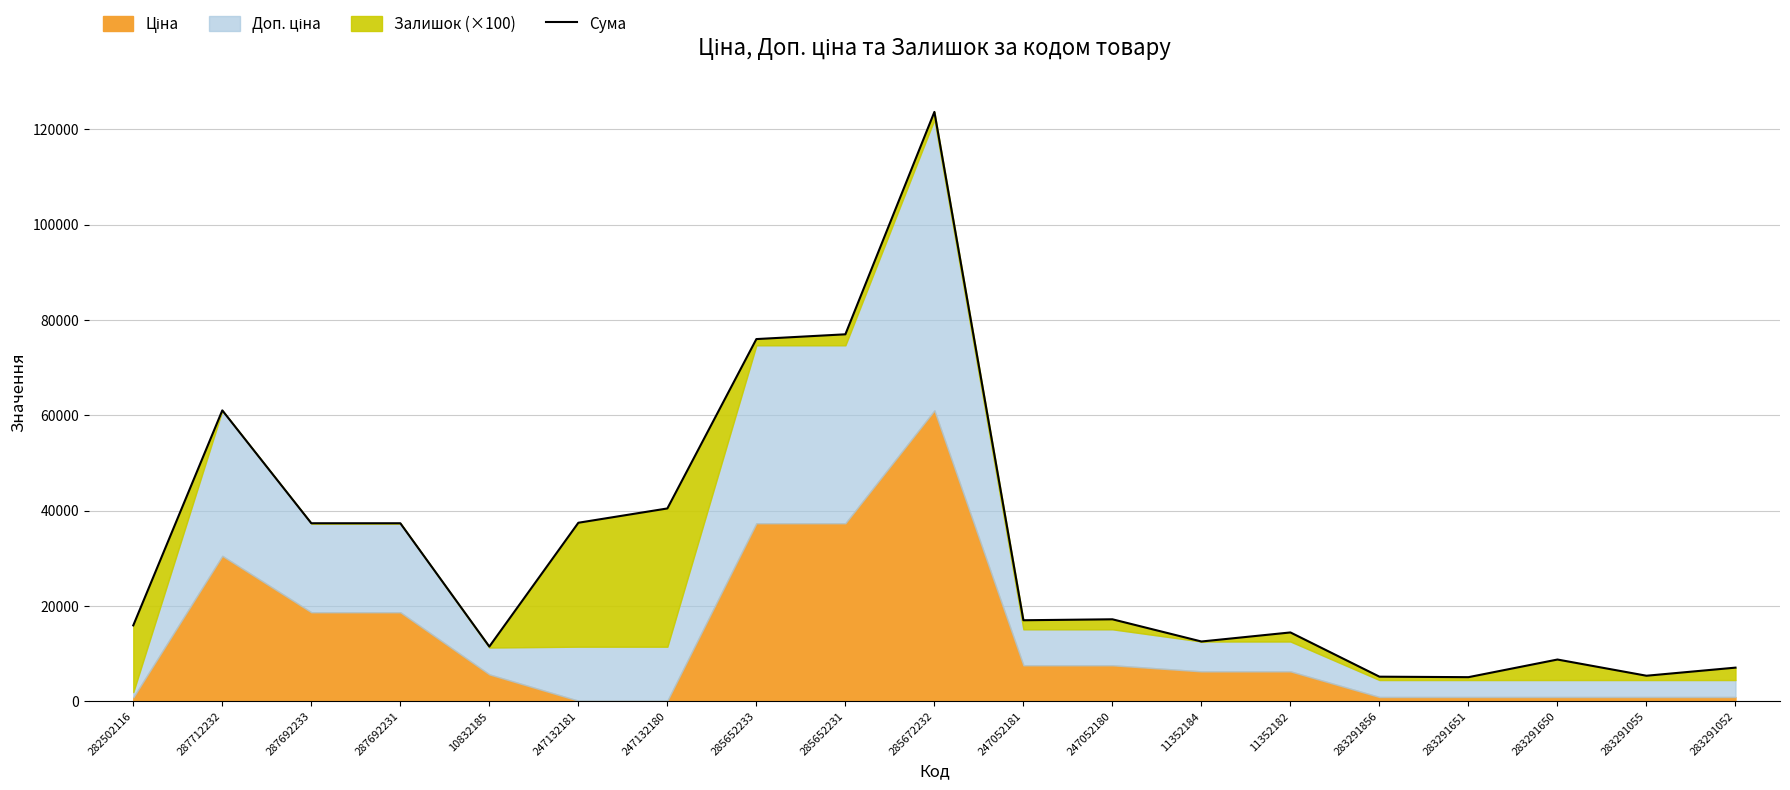

Reading right to left, list all the values displayed in this chart.

283291052=7049.6	283291055=5349.6	283291650=8749.6	283291651=5049.6	283291856=5149.6	11352182=14433.4	11352184=12533.4	247052180=17191.8	247052181=16991.8	285672232=123649.4	285652231=76986.0	285652233=75986.0	247132180=40447.3	247132181=37447.3	10832185=11472.0	287692231=37343.0	287692233=37343.0	287712232=61024.7	282502116=15914.8